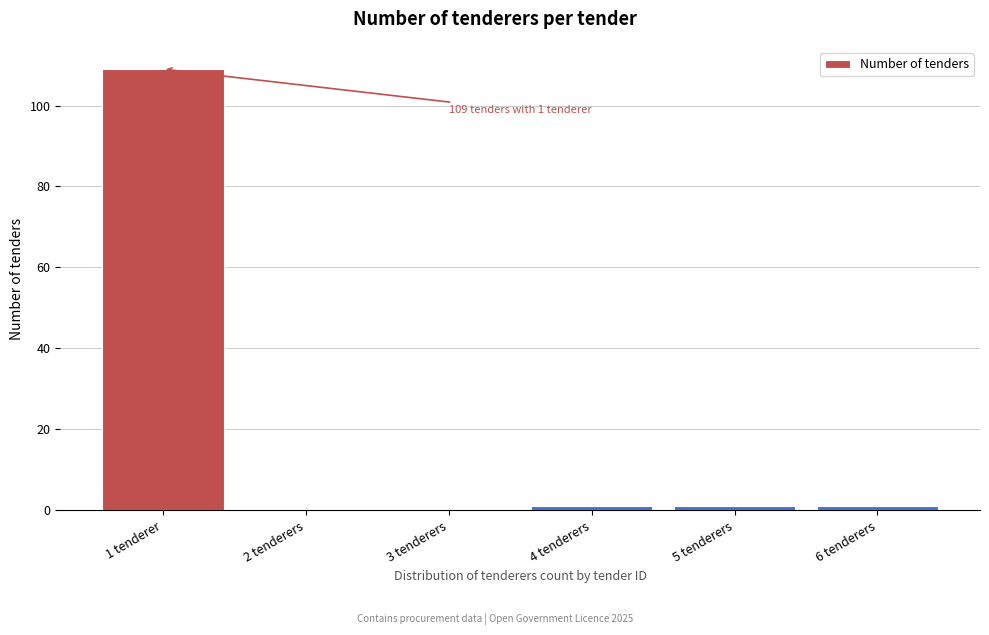

Reading right to left, extract all data points from this chart.

6 tenderers=1	5 tenderers=1	4 tenderers=1	3 tenderers=0	2 tenderers=0	1 tenderer=109